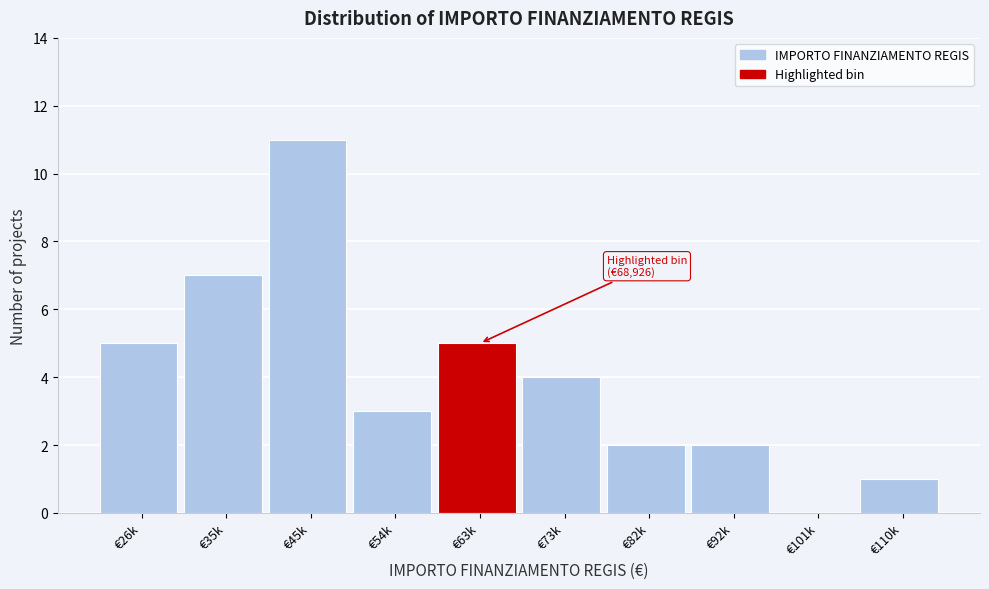

Reading left to right, what are all the values shown in this chart?

€26k=5	€35k=7	€45k=11	€54k=3	€63k=5	€73k=4	€82k=2	€92k=2	€101k=0	€110k=1